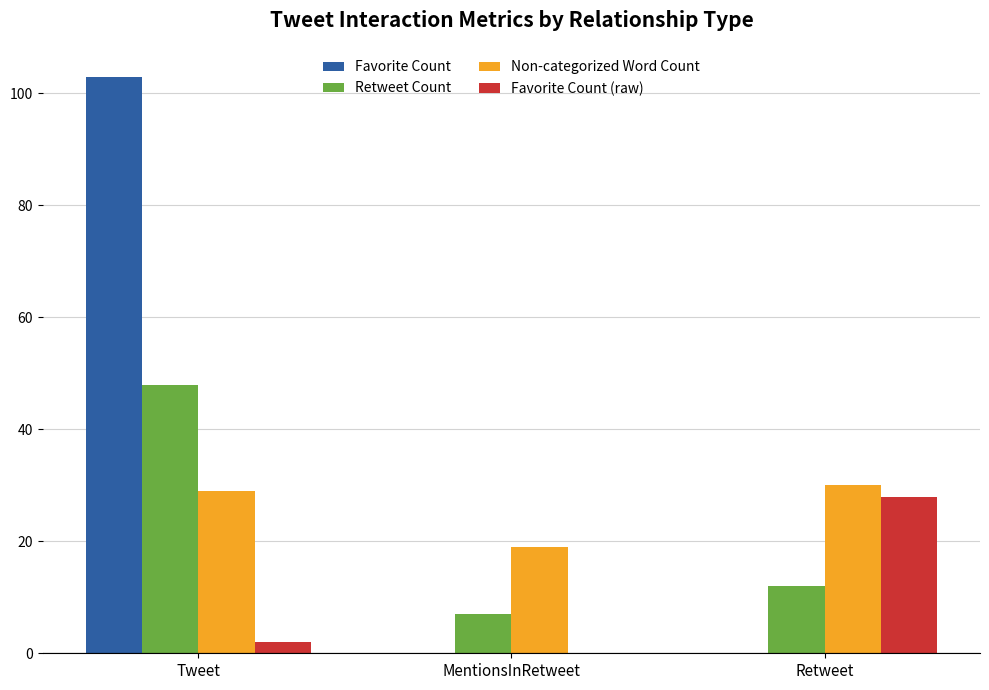

True or false: Favorite Count has a value of 0 at Retweet.

True